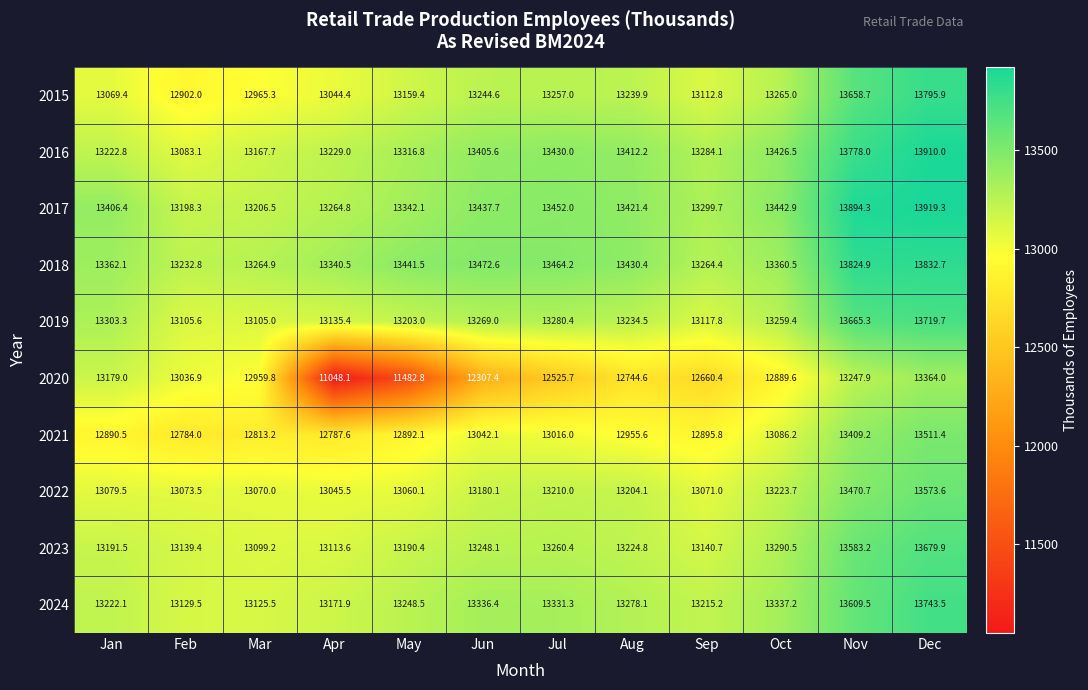

At Apr, list the series in order from largest to smallest.

2018, 2017, 2016, 2024, 2019, 2023, 2022, 2015, 2021, 2020